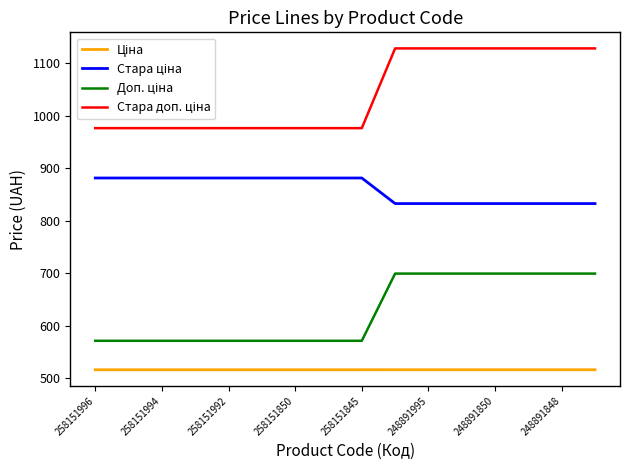

What is the minimum value shown in the chart?

515.8